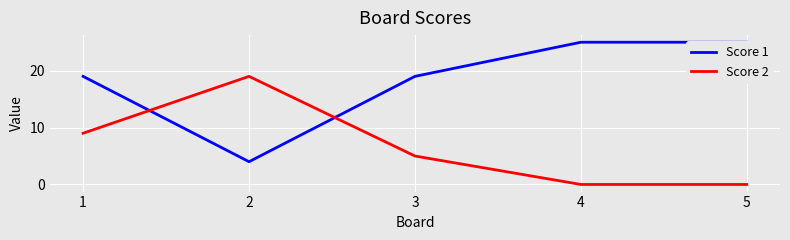

Rank the series at 2 from lowest to highest value.

Score 1, Score 2